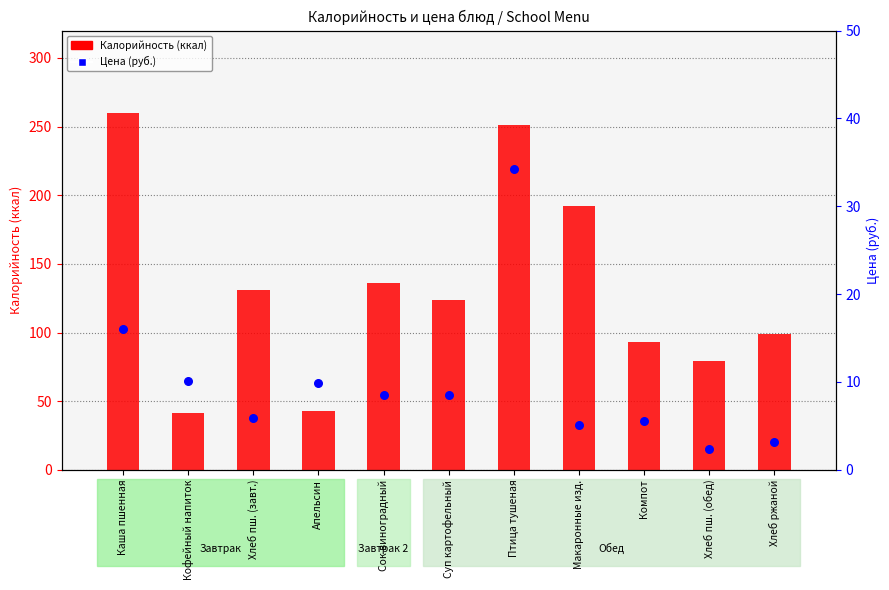

At which category is the sum across all series the highest?

Птица тушеная